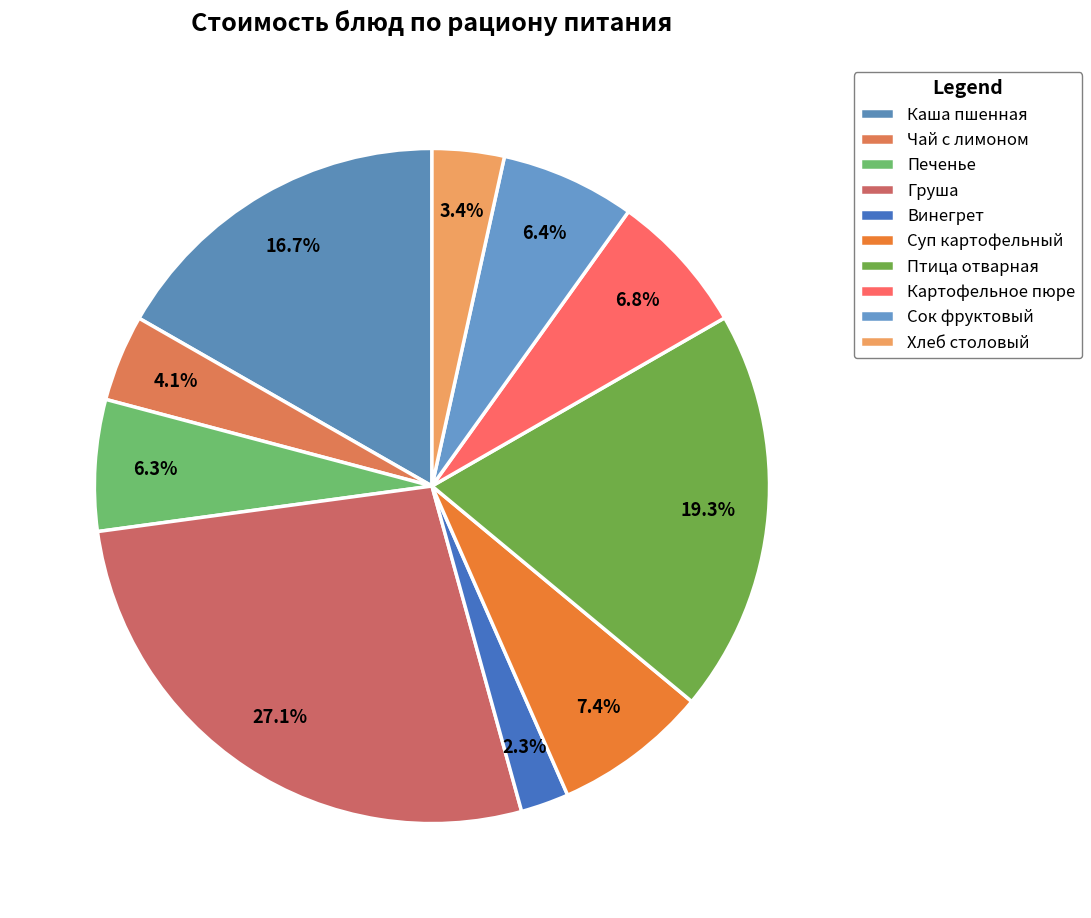

How much of the chart is everything except Суп картофельный?

92.6%